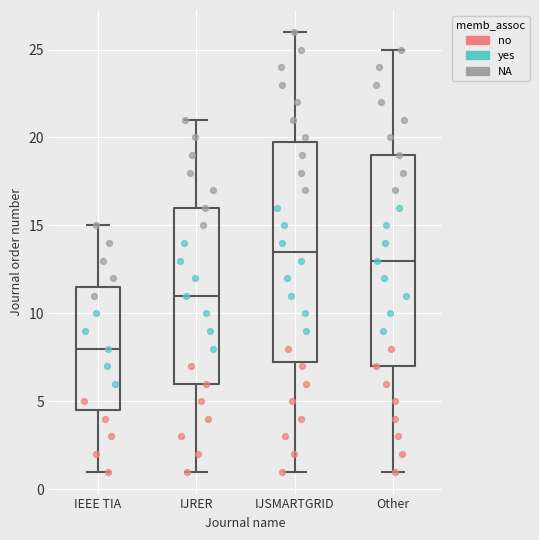

Reading left to right, transcribe this box plot: for each box, give where its median line is, the range the box spans, and where its two whiskers end, as read against the y-axis. The values are not printed on the chart, so give them approximately, as read against the axis.

IEEE TIA: median 8.0, box 4.5 to 11.5, whiskers 1.0 to 15.0
IJRER: median 11.0, box 6.0 to 16.0, whiskers 1.0 to 21.0
IJSMARTGRID: median 13.5, box 7.5 to 20.0, whiskers 1.0 to 26.0
Other: median 13.0, box 7.0 to 19.0, whiskers 1.0 to 25.0